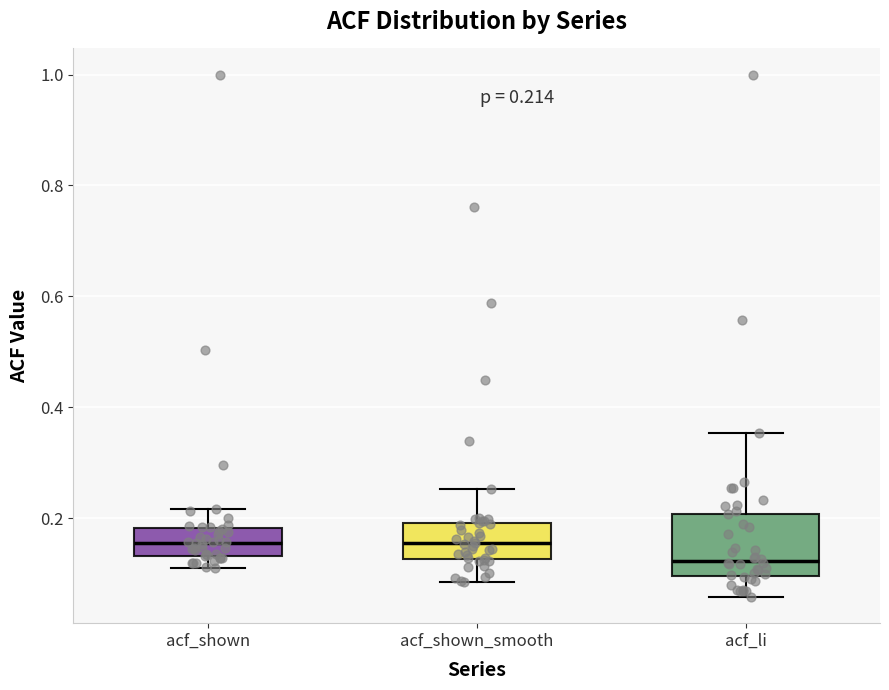

Comparing the boxes themselves (not the whiskers), which one is the tallest?

acf_li